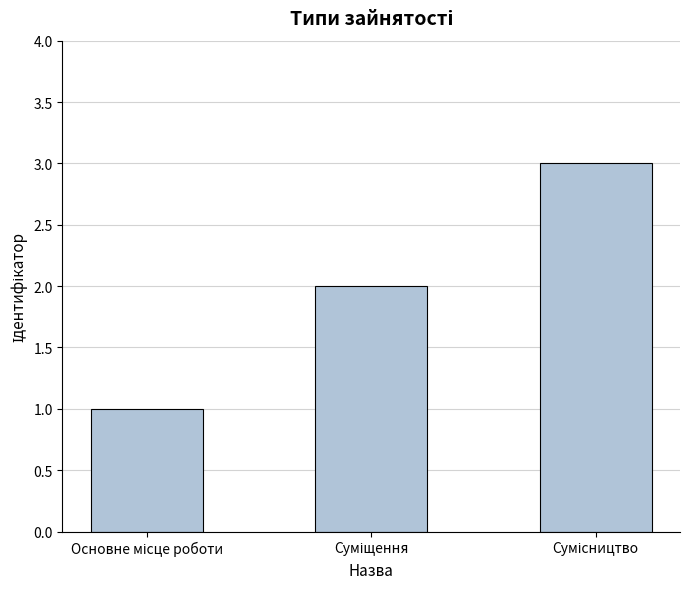

What is the greatest value displayed?

3